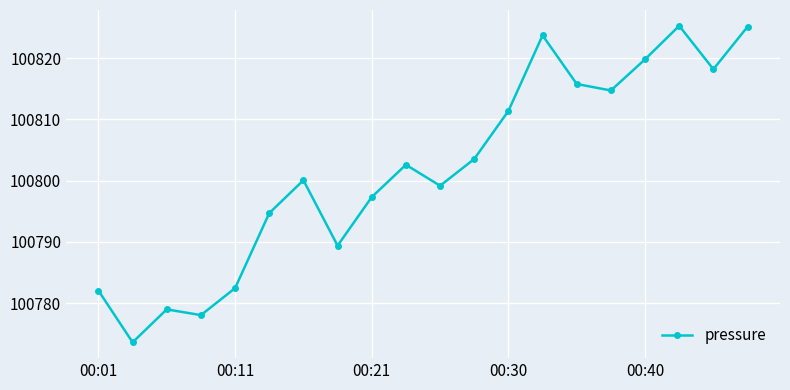

What is the value of the 19th point from the left?

100818.2